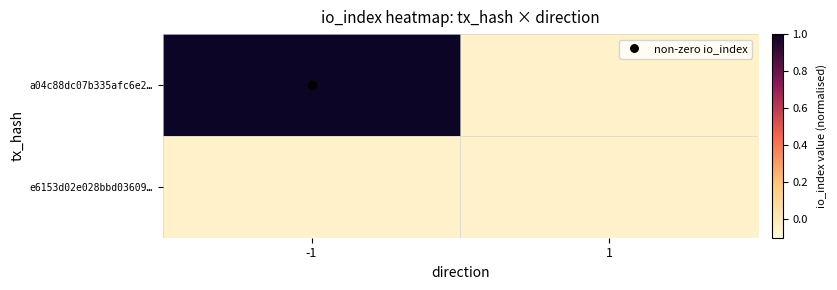

Which series has the largest total across all categories?

a04c88dc07b335afc6e2…